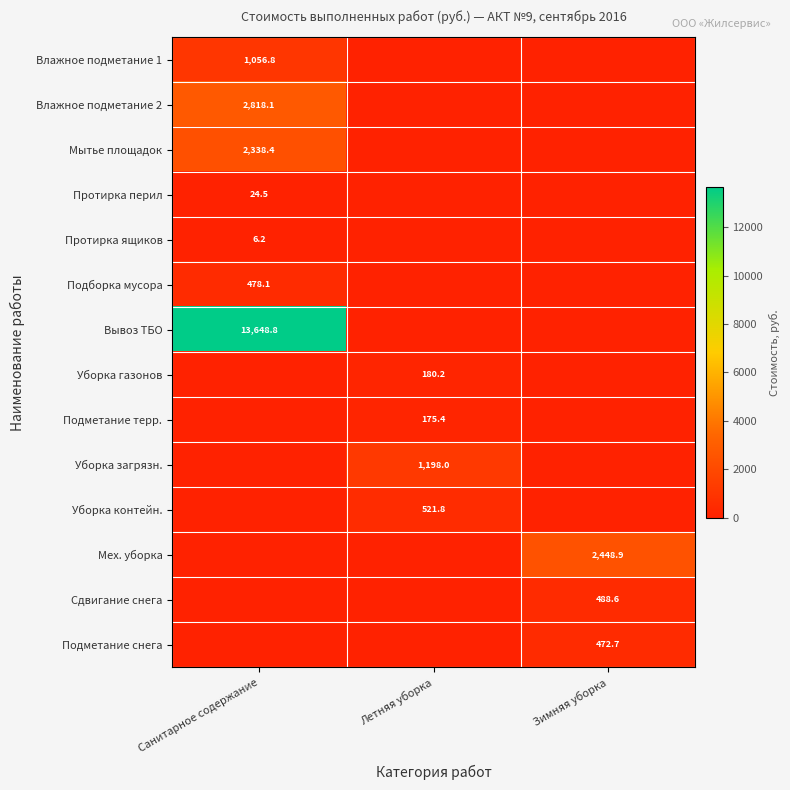

The value of Подборка мусора at Санитарное содержание is 110.2. True or false?

False